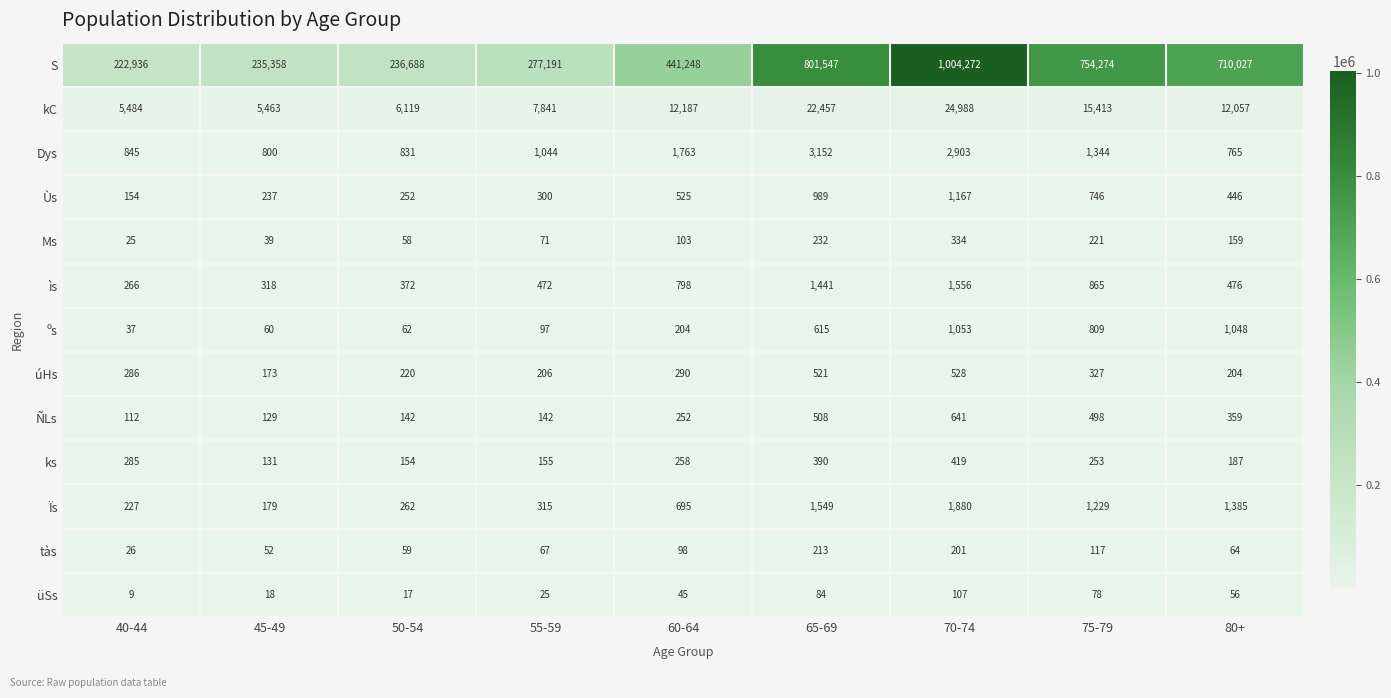

At how many categories does at least one series exceed 119765?

9